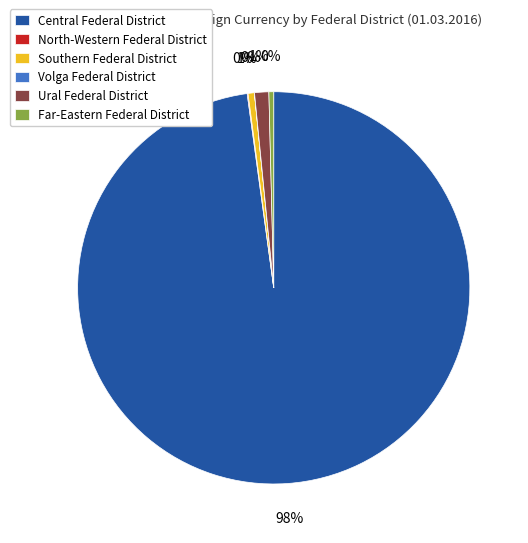

Which slice is the largest?

Central Federal District